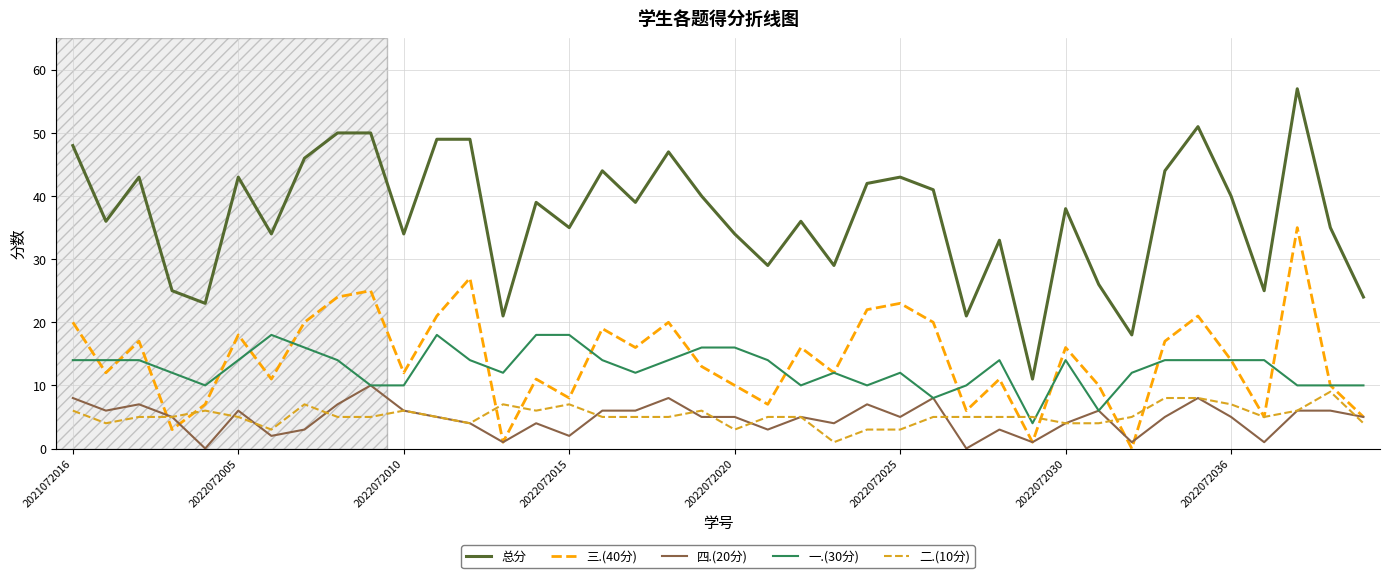

True or false: 二.(10分) and 总分 intersect in this chart.

False